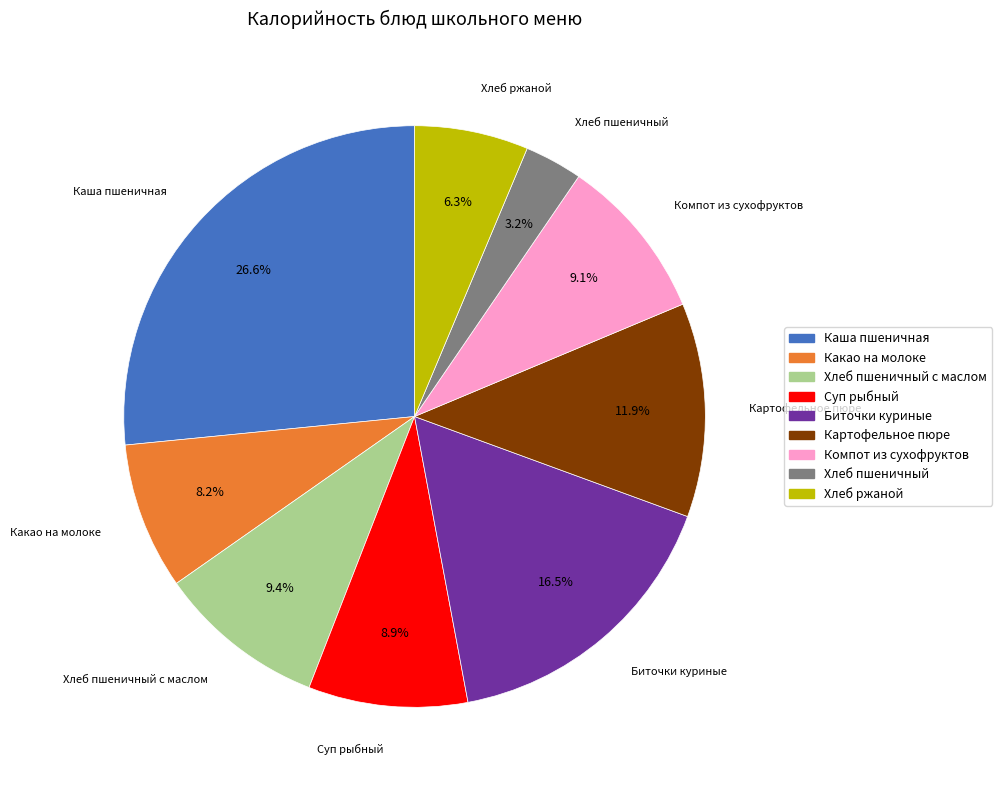

Which slice is the largest?

Каша пшеничная